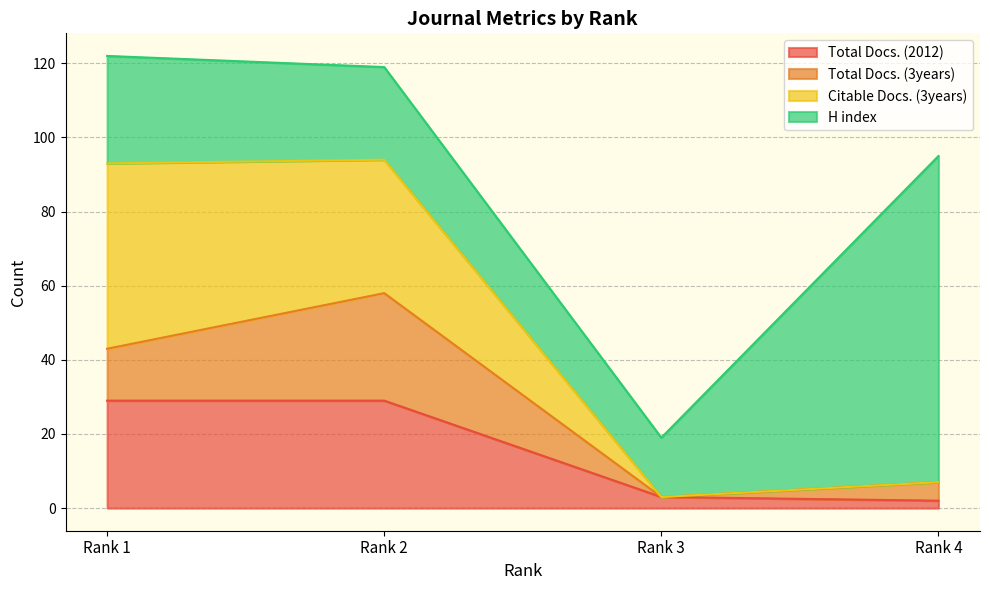

Where is Total Docs. (2012) nearest to the value 15?

Rank 3